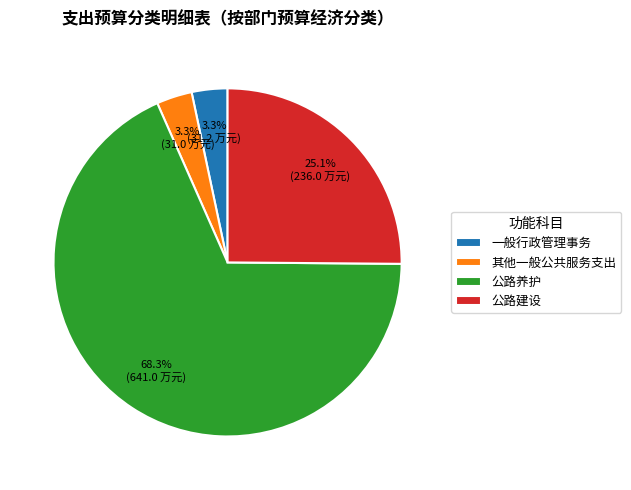

What is the total percentage of 公路建设 and 一般行政管理事务?

28.4%